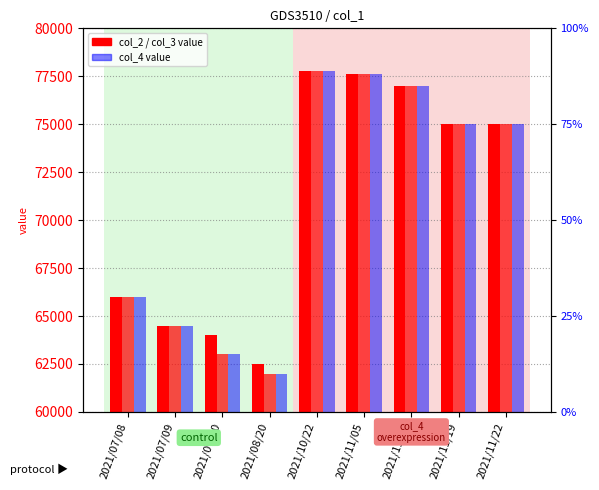

Is it true that col_4 equals 77800 at 2021/10/22?

True